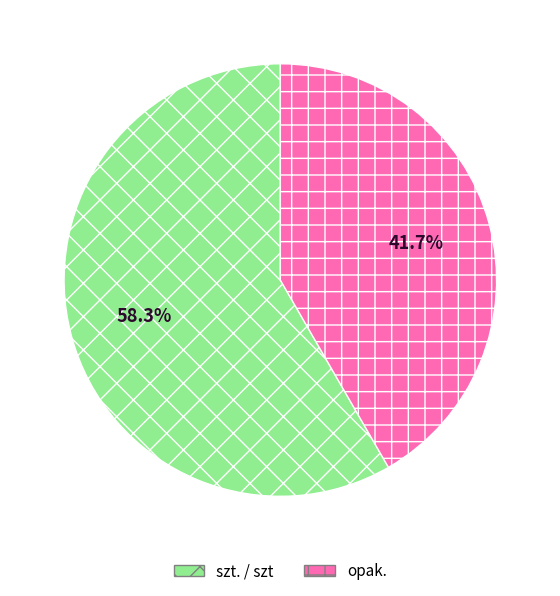

Does any single category account for the majority?

Yes